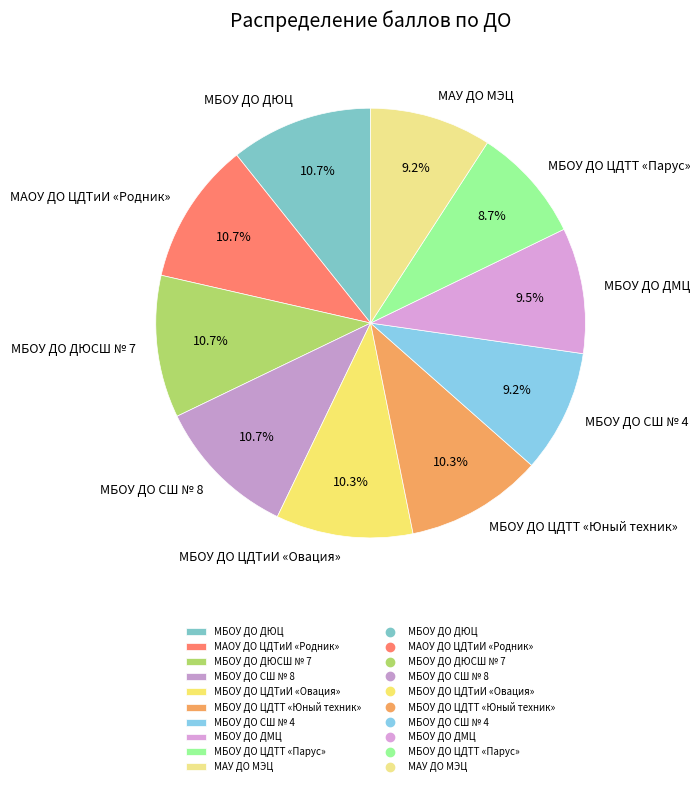

Approximately how many times larger is the value at МБОУ ДО ЦДТТ «Юный техник» compared to МБОУ ДО СШ № 4?

1.1